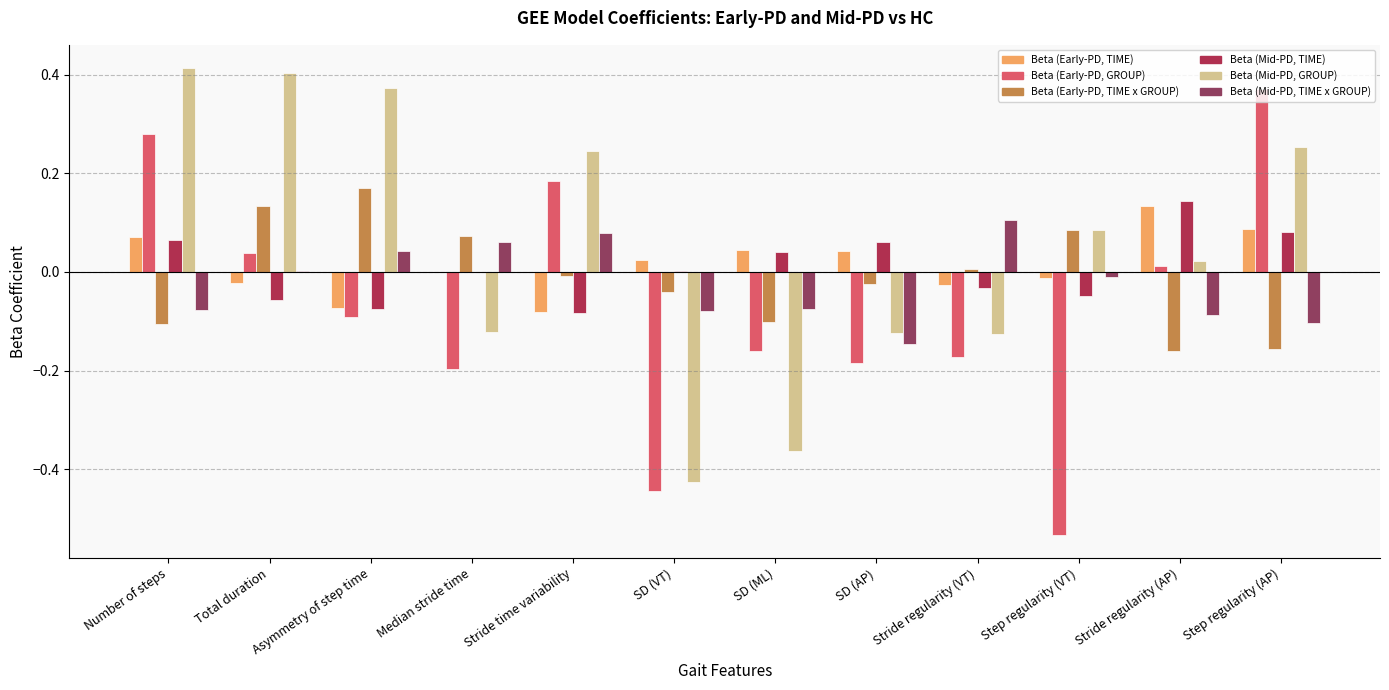

Between Asymmetry of step time and Step regularity (VT), which series saw the biggest shift?

Beta (Early-PD, GROUP)